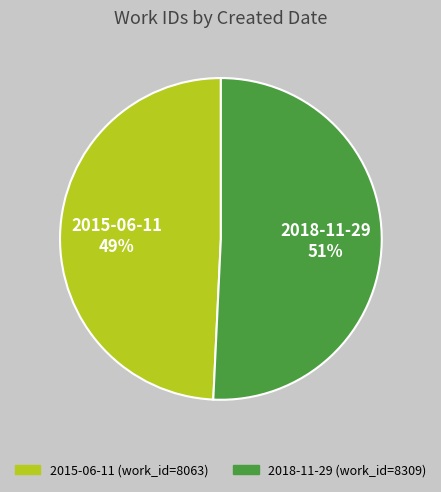

Between 2018-11-29 and 2015-06-11, which is larger?

2018-11-29